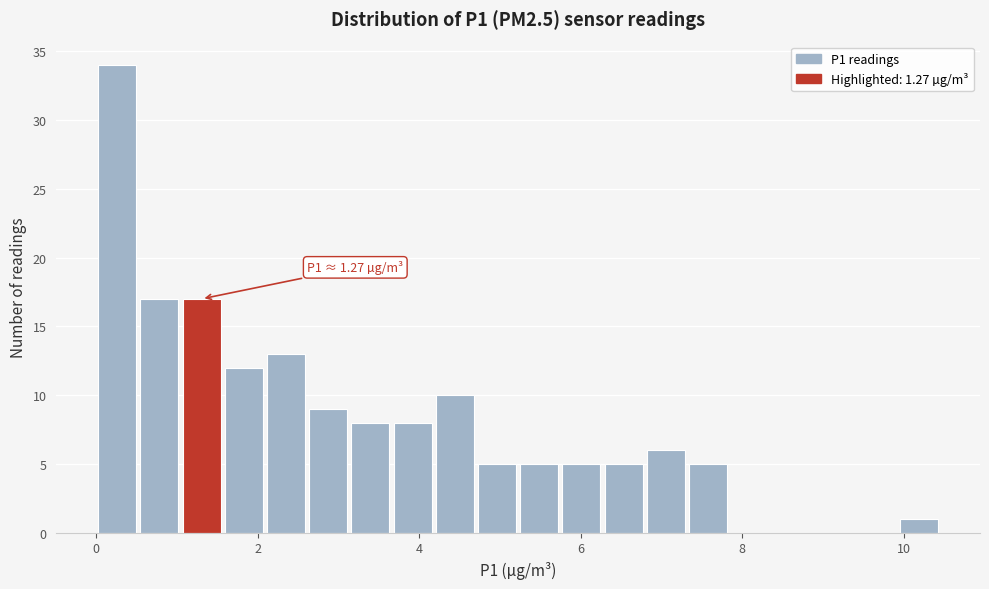

Around what value on the x-axis is the tallest bar? Give the approximate position of its centre, as read against the axis.

0.2